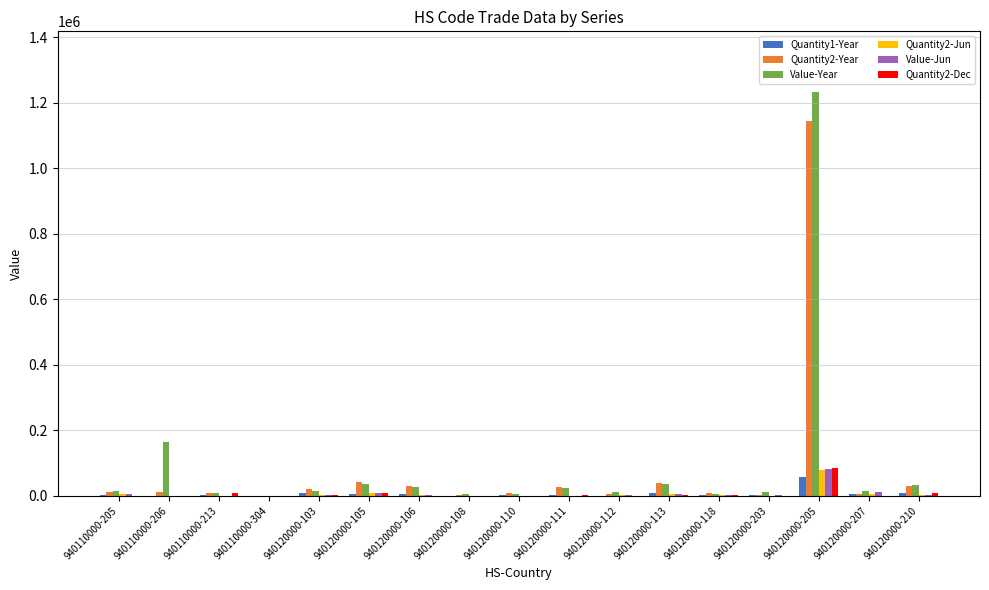

Read the Quantity2-Jun value at 940120000-203.

180